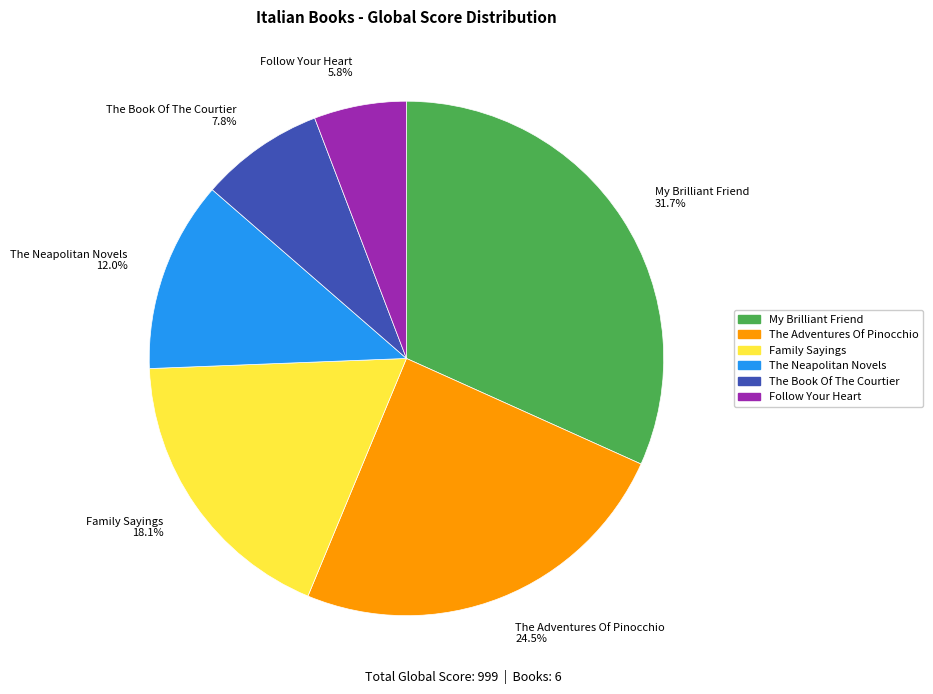

Count the number of slices in the pie.

6